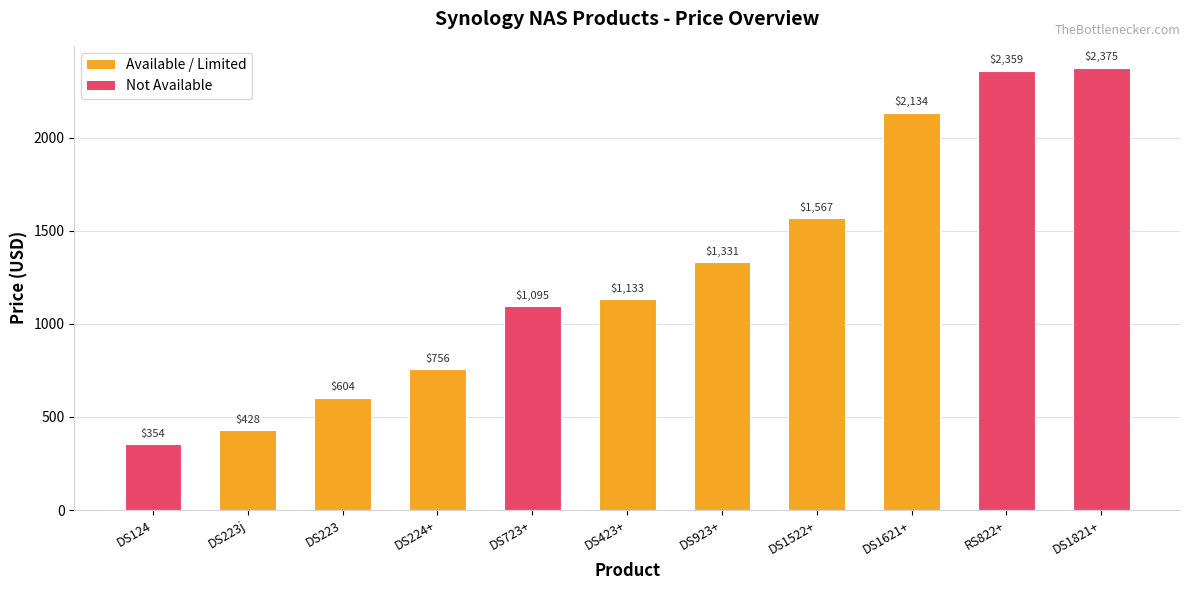

What position from the right is DS923+?

5